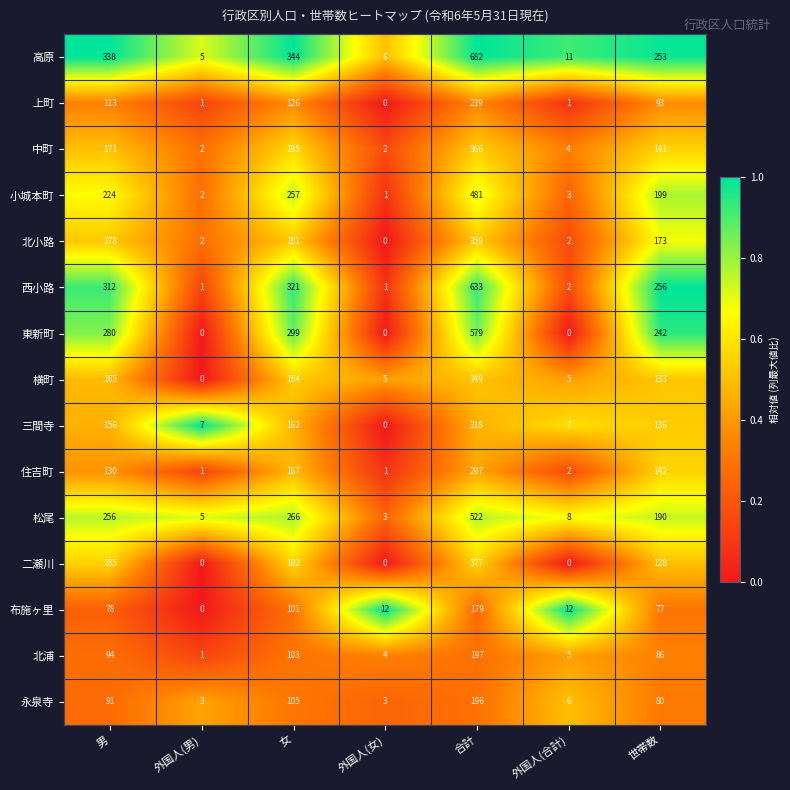

True or false: 北小路 has a value of 89 at 世帯数.

False